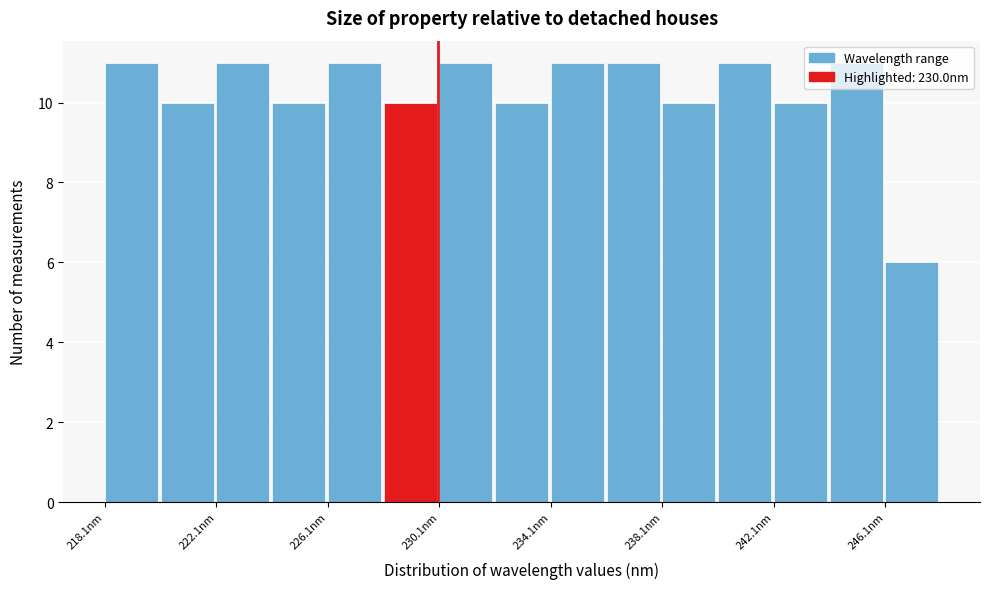

Reading left to right, transcribe this chart: for each bar, give the range it covers on the x-axis and its height. Neither the bar edges nor the heights are printed on the chart, so give them approximately, as read against the axes.

218 to 220: 11
220 to 222: 10
222 to 224: 11
224 to 226: 10
226 to 228: 11
228 to 230: 10
230 to 232: 11
232 to 234: 10
234 to 236: 11
236 to 238: 11
238 to 240: 10
240 to 242: 11
242 to 244: 10
244 to 246: 11
246 to 248: 6